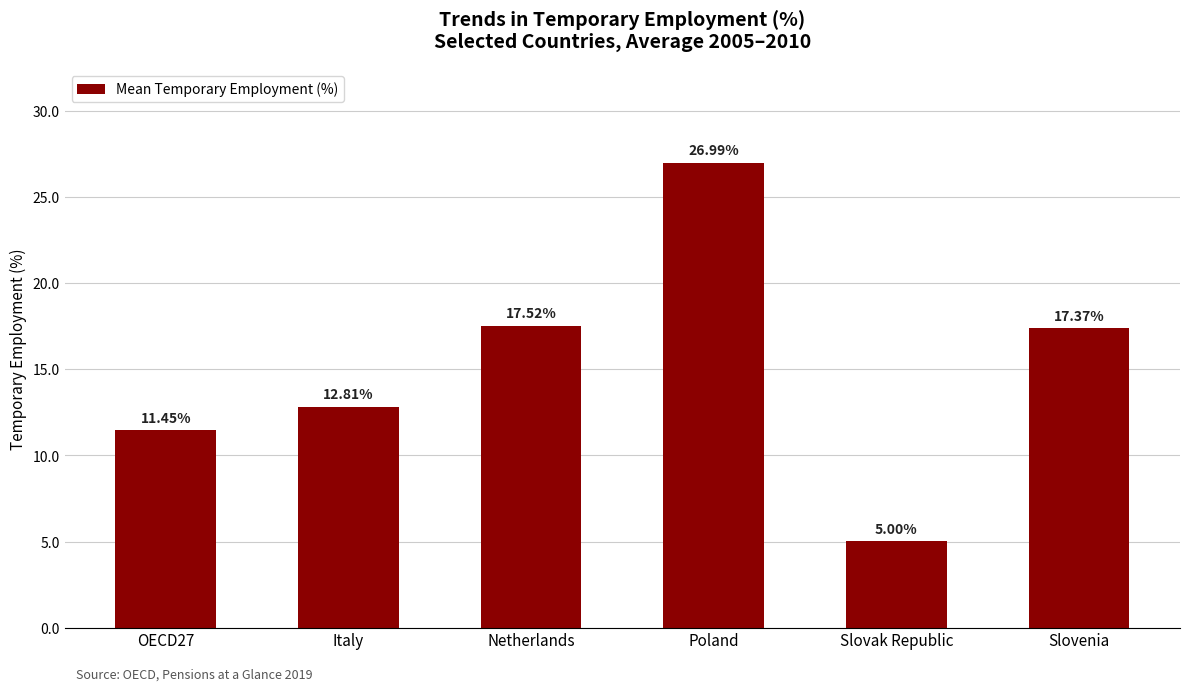

What is the greatest value displayed?

27.0